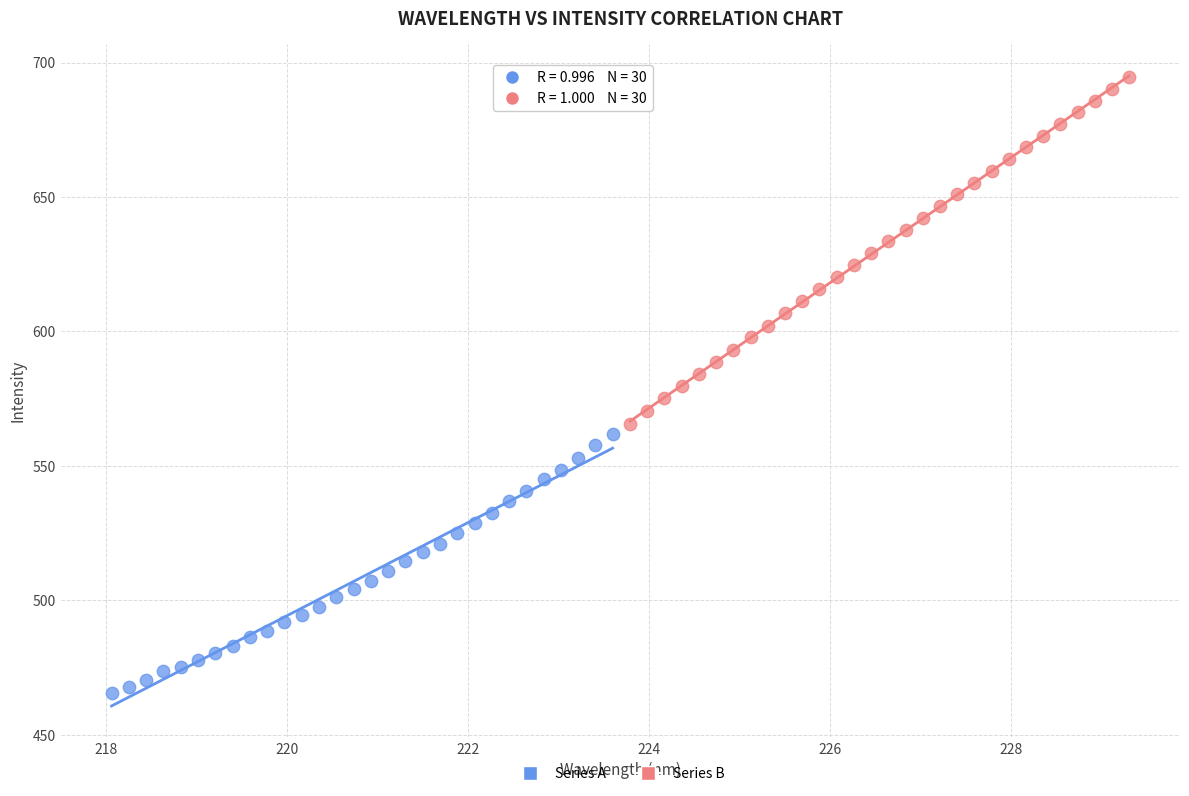

Which series reaches the maximum Y coordinate?

Series B